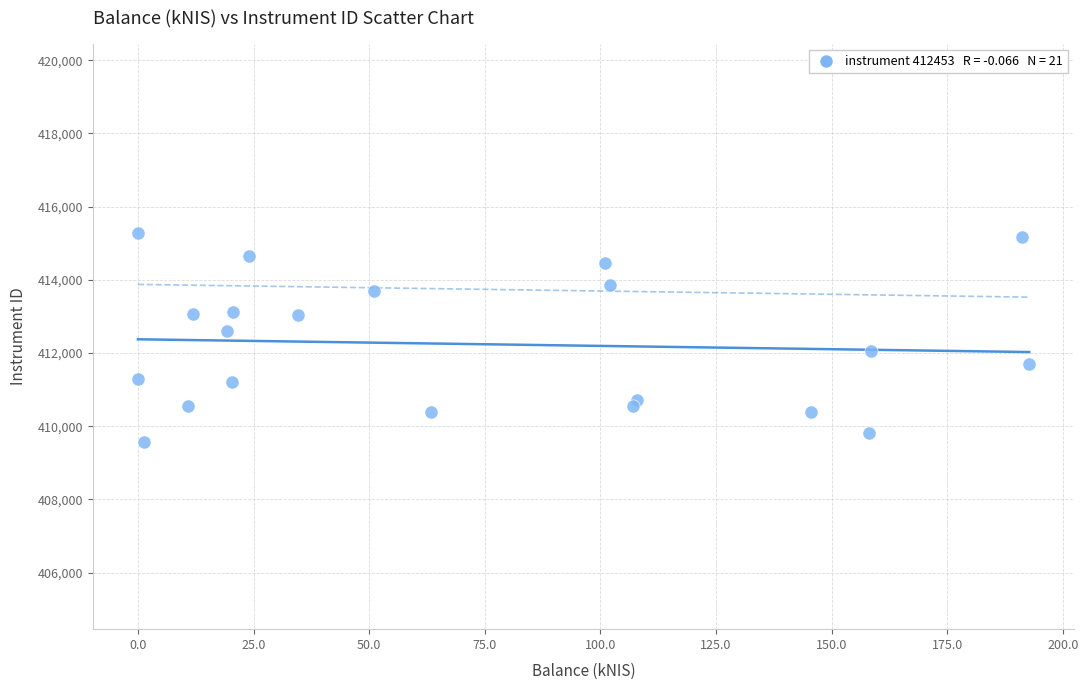

What Y value in the scatter plot is closest to 412424?

412601.5